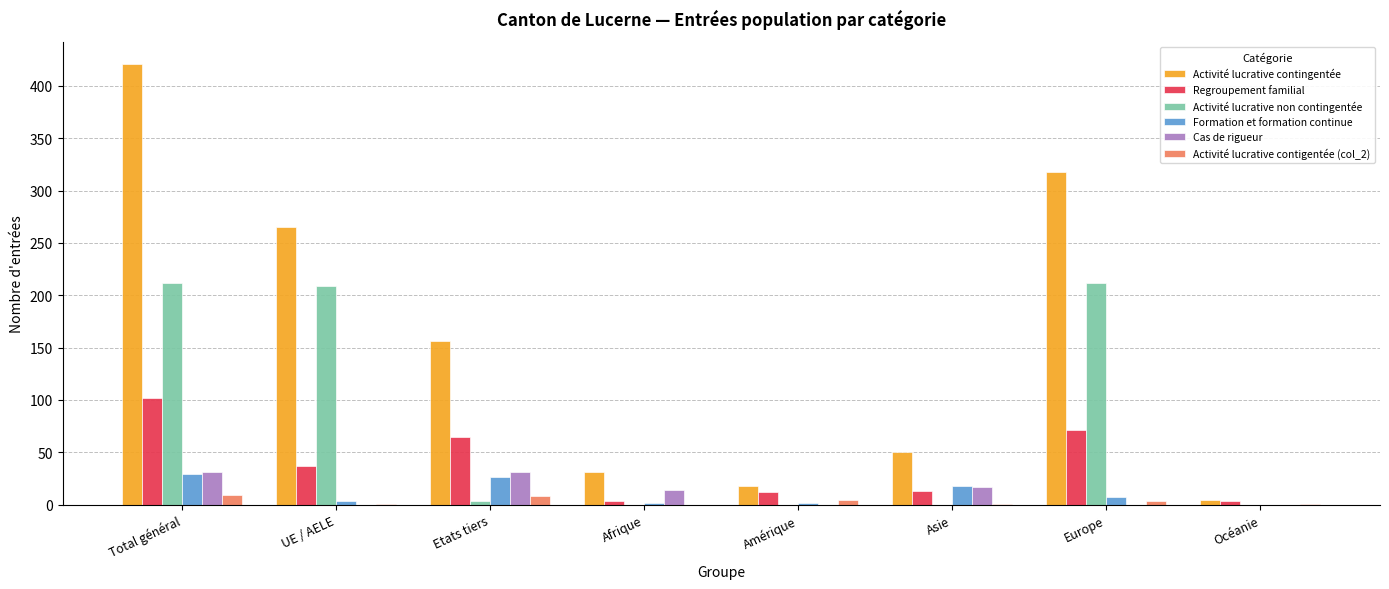

What is the sum of all Activité lucrative non contingentée values?

636